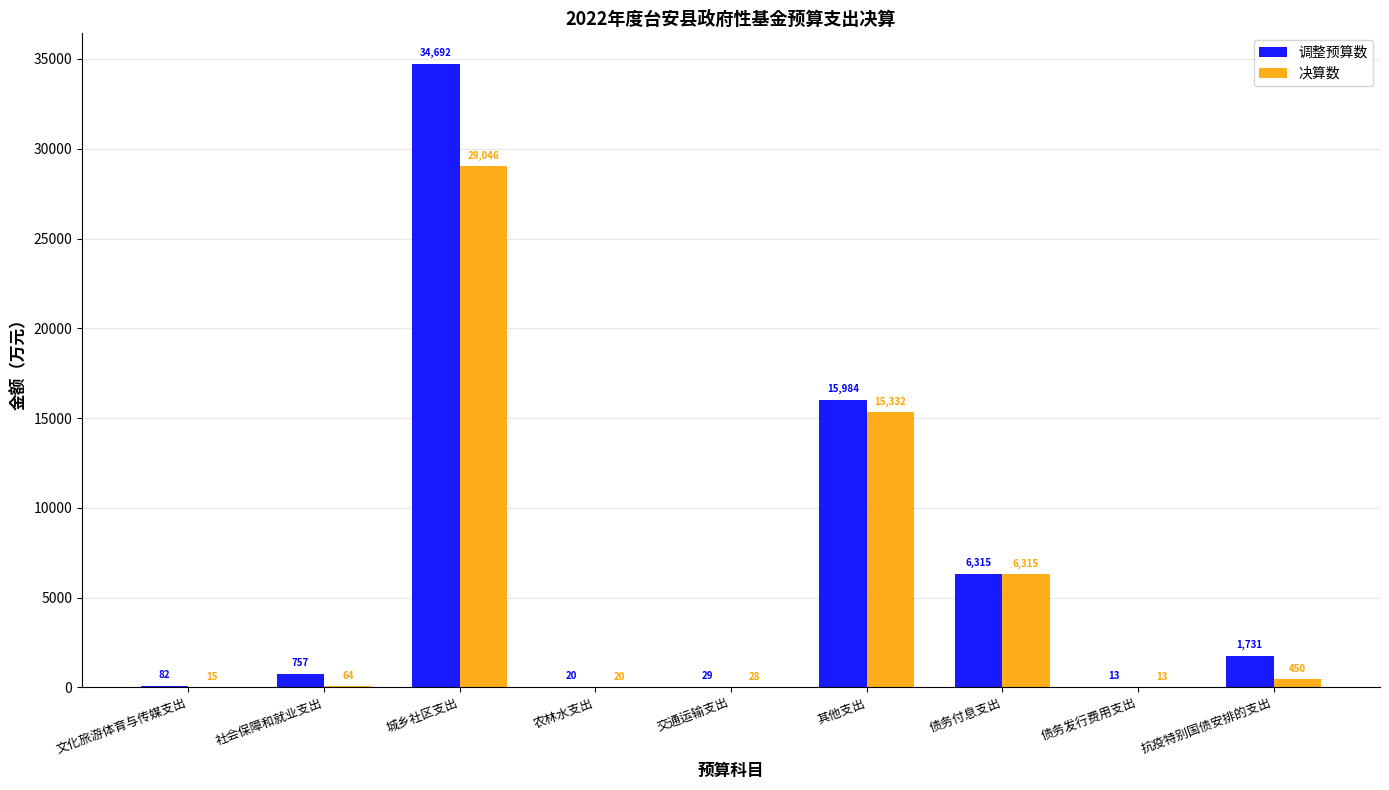

What value does the 调整预算数 series have at 其他支出, to the nearest 100?

16000